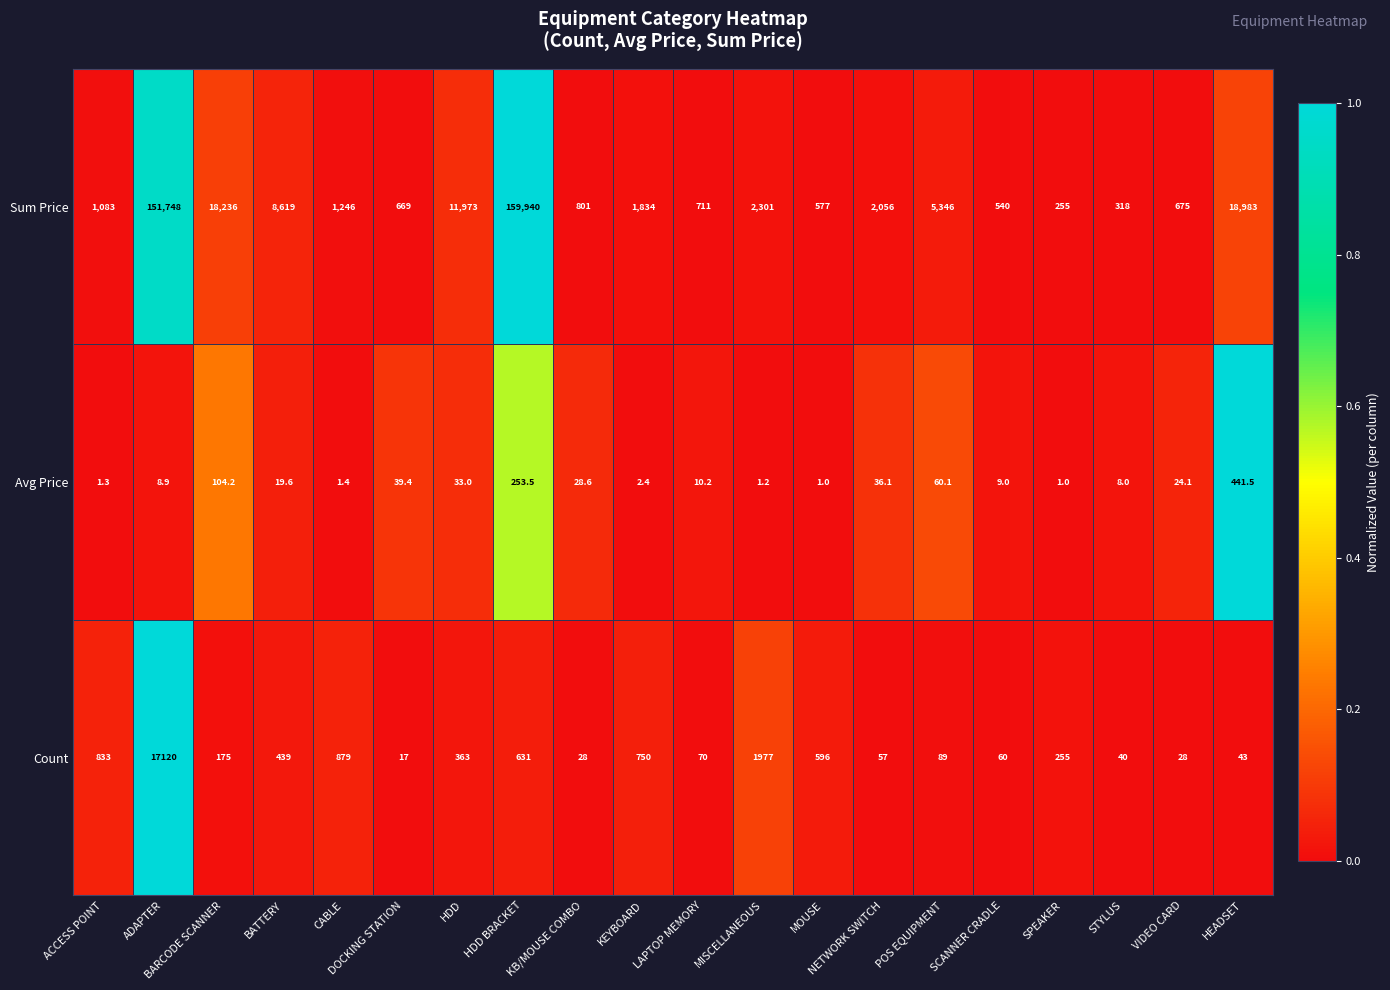

Which series has the largest total across all categories?

Sum Price